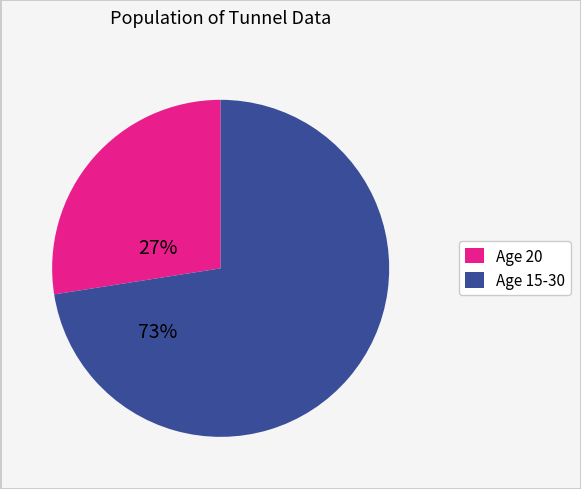

Is there a majority slice in this chart?

Yes